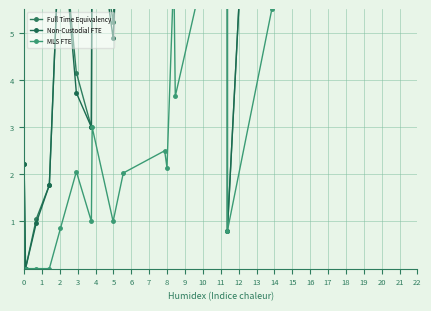

What is the difference between the maximum and minimum values in the Non-Custodial FTE series?

34.4